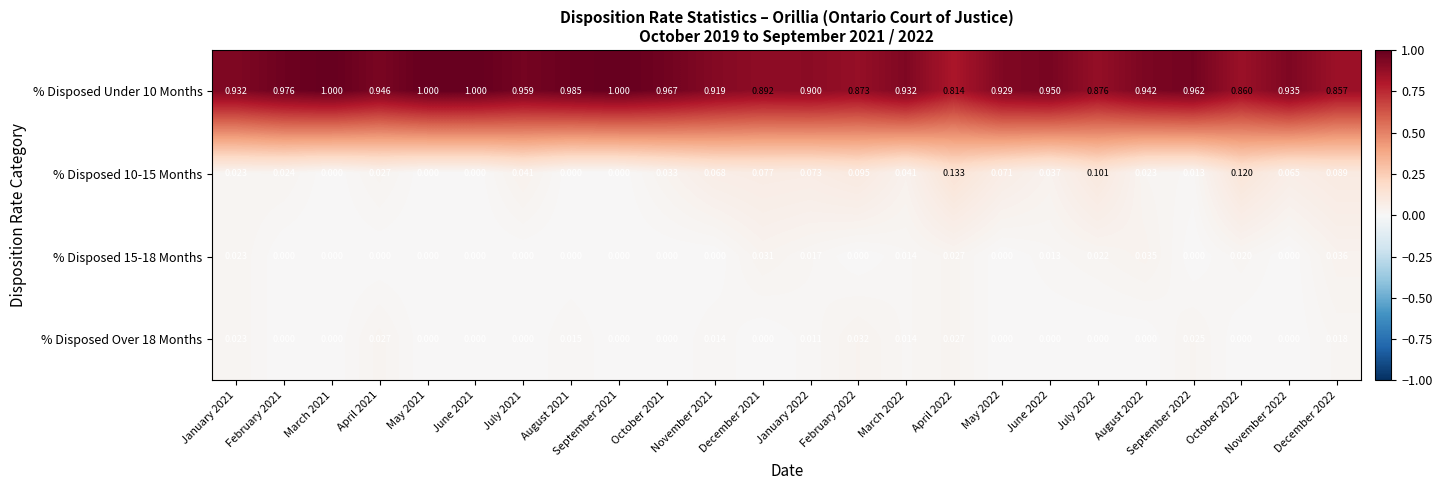

Which series has the widest spread of values?

% Disposed Under 10 Months